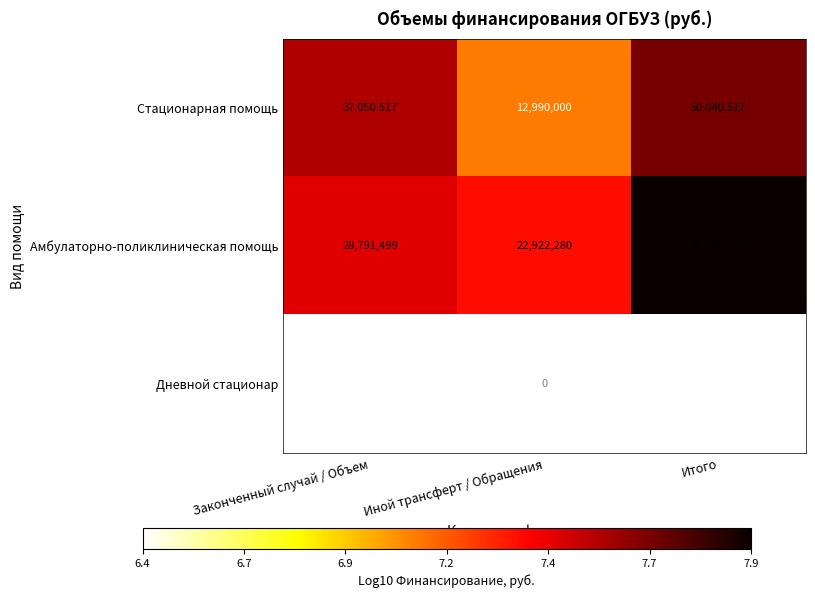

Rank the series at Законченный случай / Объем from lowest to highest value.

Дневной стационар, Амбулаторно-поликлиническая помощь, Стационарная помощь